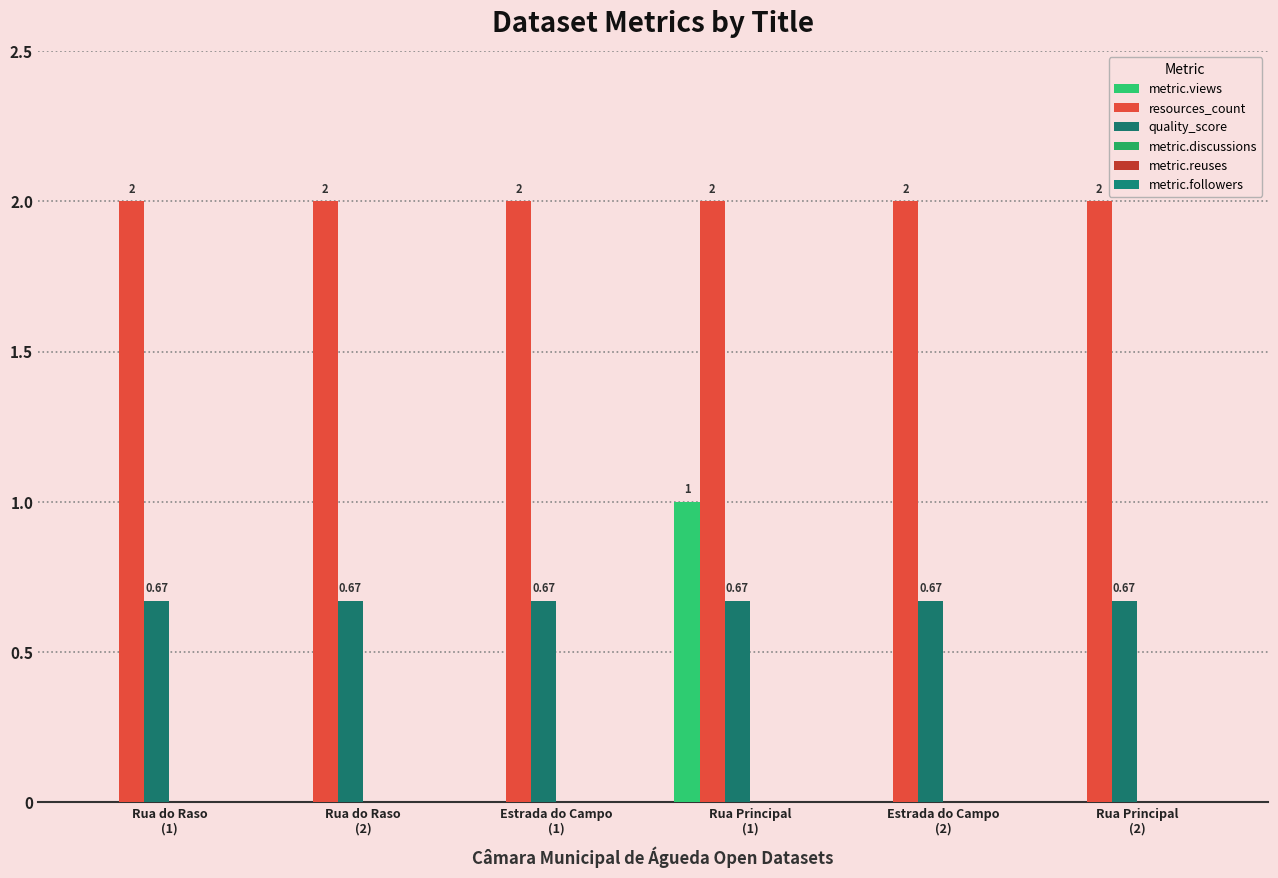

Does the chart contain stacked bars?

No